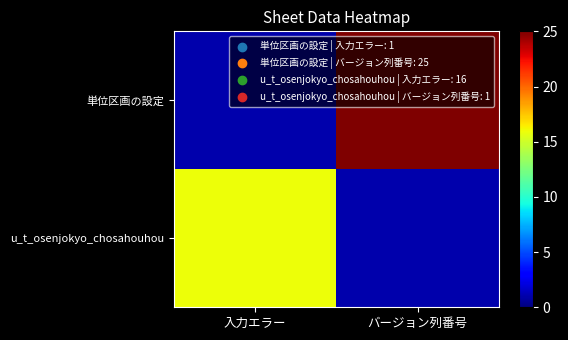

List the series in order of their overall mean, lowest first.

u_t_osenjokyo_chosahouhou, 単位区画の設定